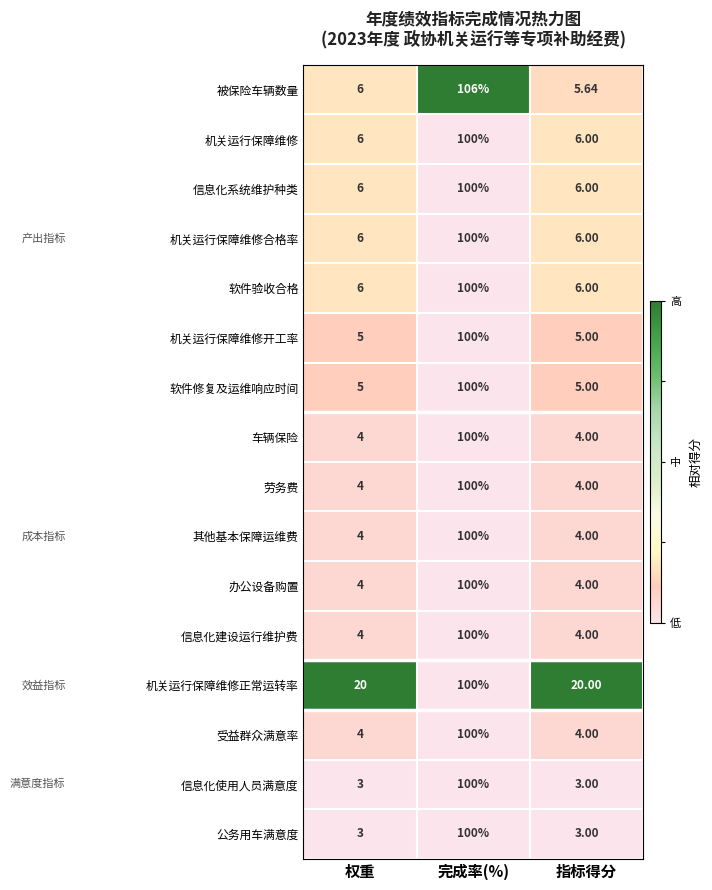

Which series has the largest total across all categories?

机关运行保障维修正常运转率